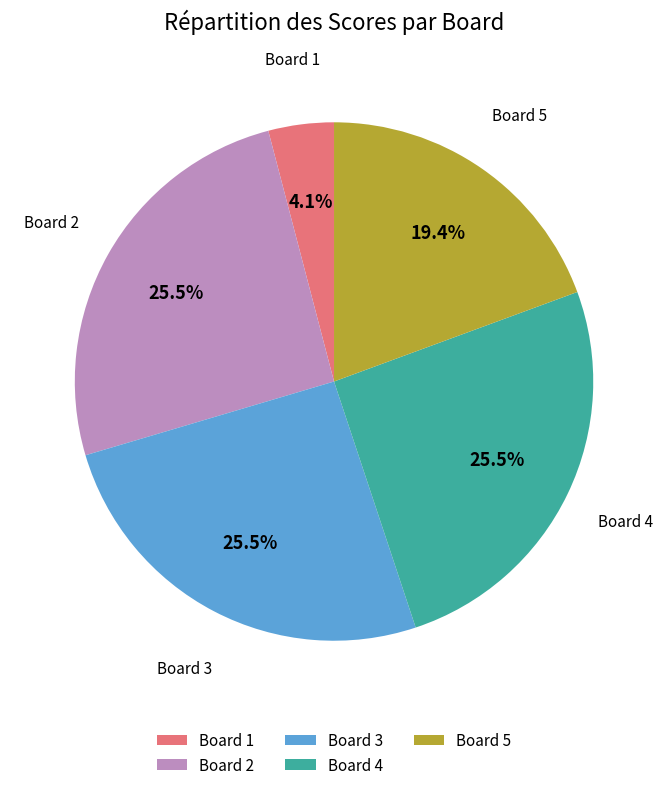

Approximately how many times larger is the value at Board 4 compared to Board 5?

1.3